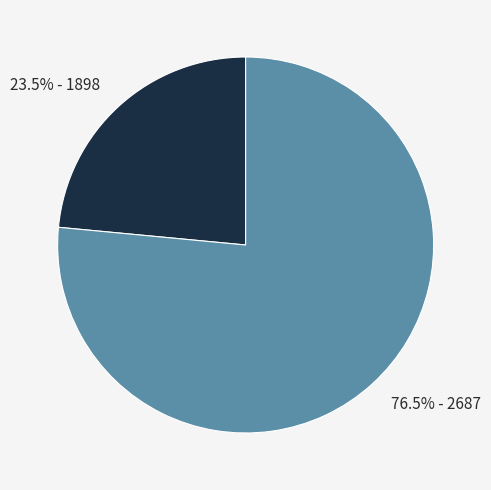

Rank the categories by value from lowest to highest.

23.5% - 1898, 76.5% - 2687